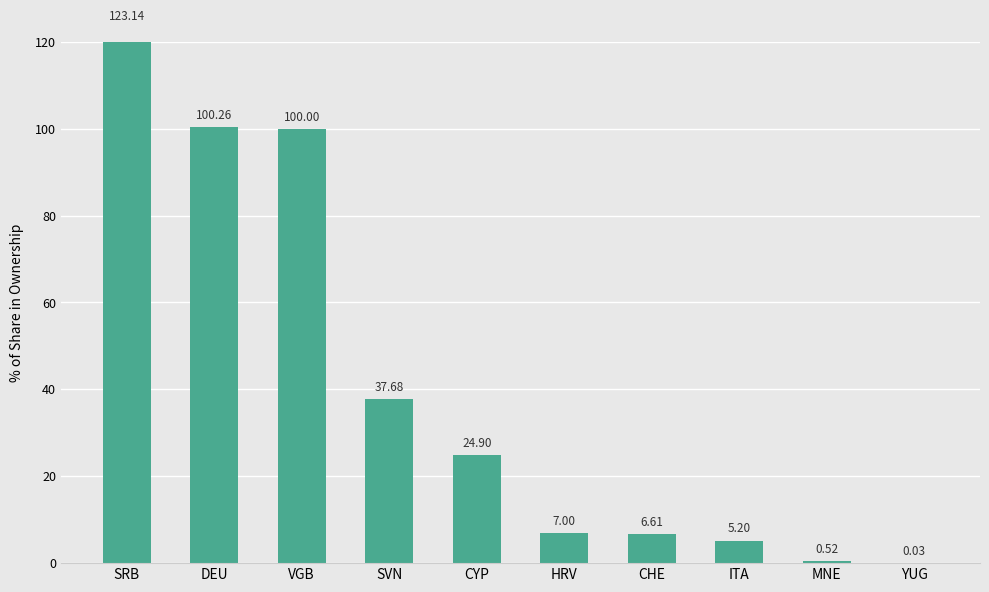

Reading left to right, what are all the values shown in this chart?

SRB=123.1	DEU=100.3	VGB=100.0	SVN=37.7	CYP=24.9	HRV=7.0	CHE=6.6	ITA=5.2	MNE=0.5	YUG=0.0